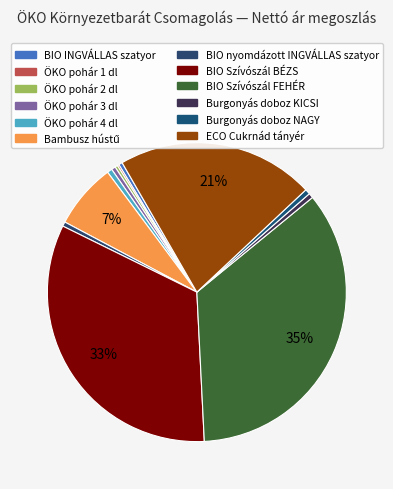

Is ÖKO pohár 2 dl the majority of the pie?

No